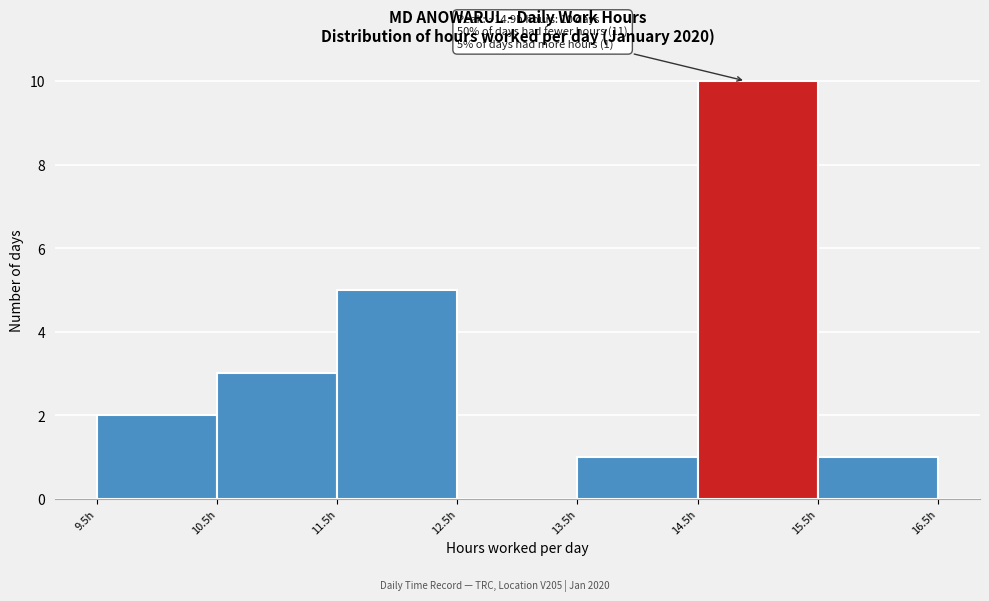

Which range on the x-axis has the tallest bar?

14.5 to 15.5